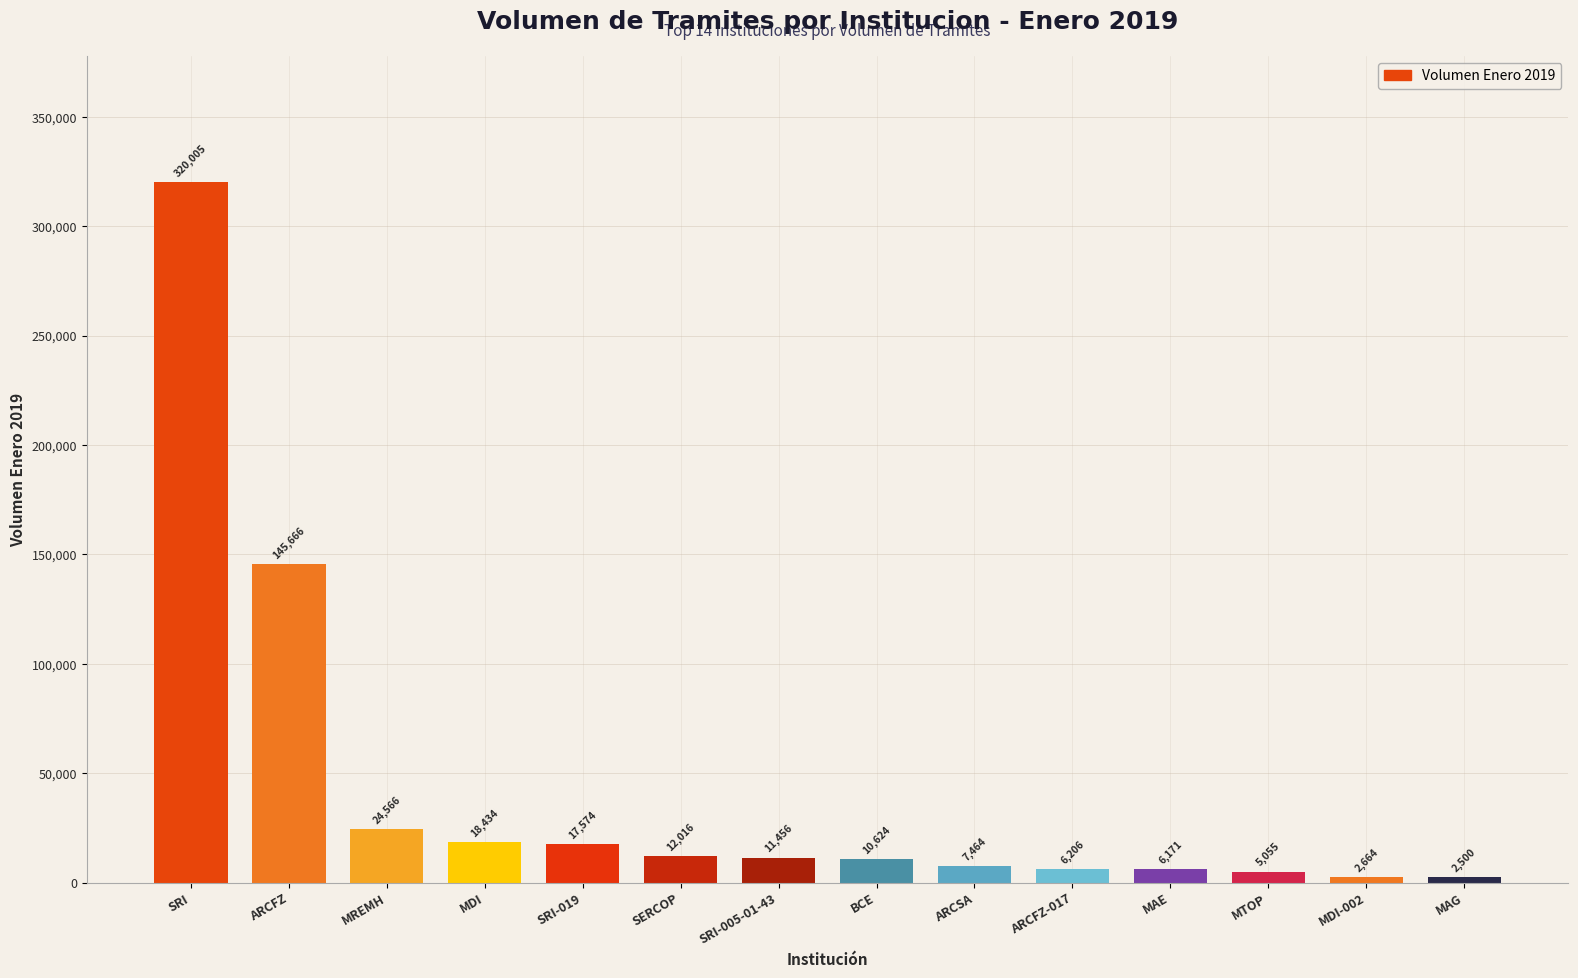

How many series are shown in this chart?

1